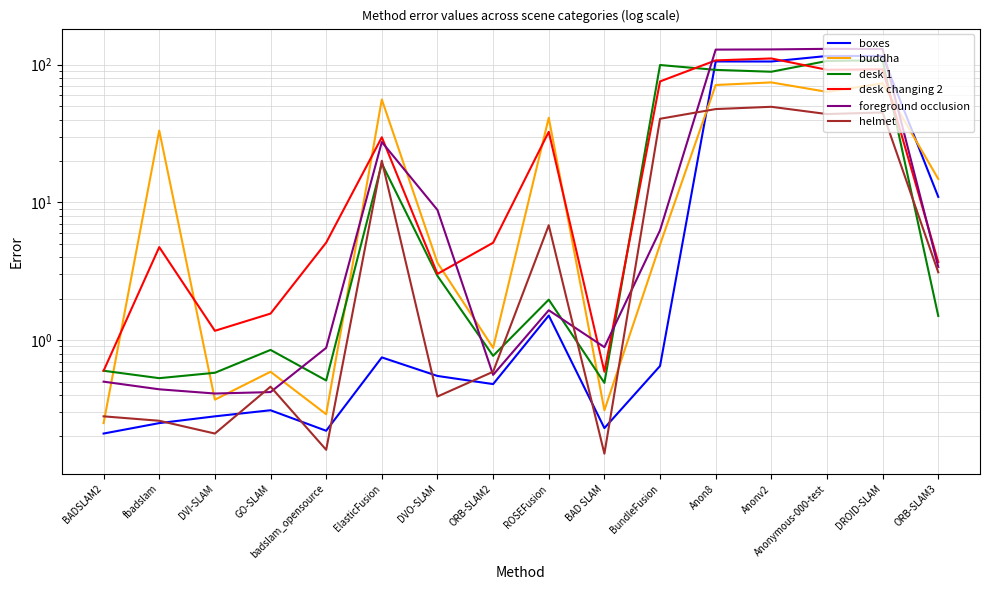

Rank the categories by buddha value from lowest to highest.

BADSLAM2, badslam_opensource, BAD SLAM, DVI-SLAM, GO-SLAM, ORB-SLAM2, DVO-SLAM, BundleFusion, ORB-SLAM3, fbadslam, ROSEFusion, ElasticFusion, Anonymous-000-test, Anon8, DROID-SLAM, Anonv2